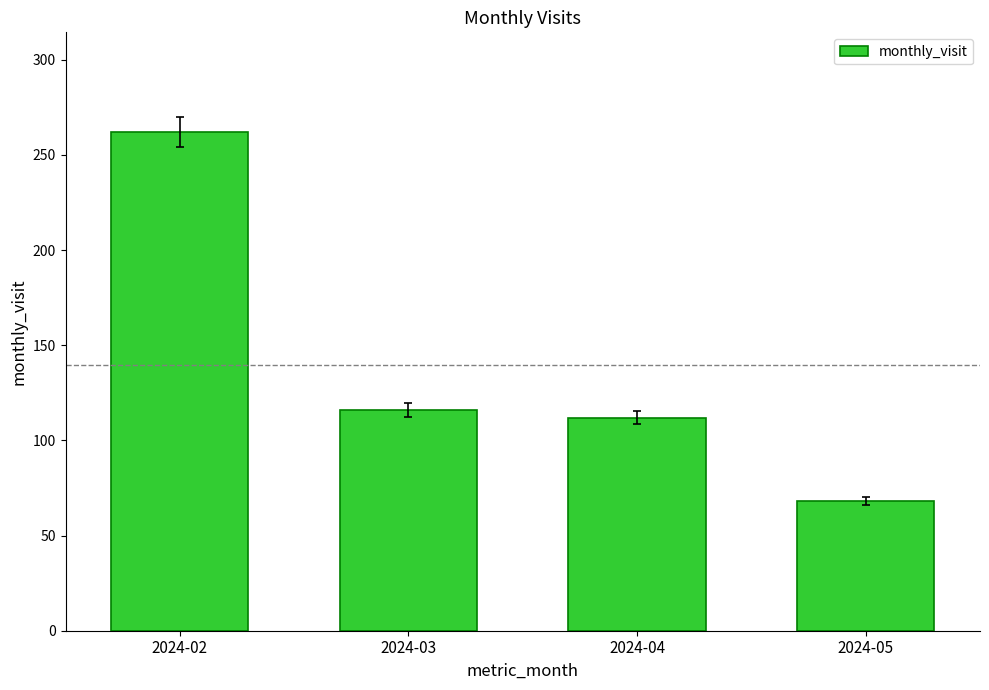

Rank the categories by value from highest to lowest.

2024-02, 2024-03, 2024-04, 2024-05